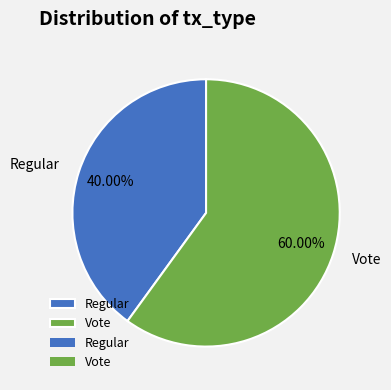

To the nearest percent, what is the combined percentage of Regular and Vote?

100%